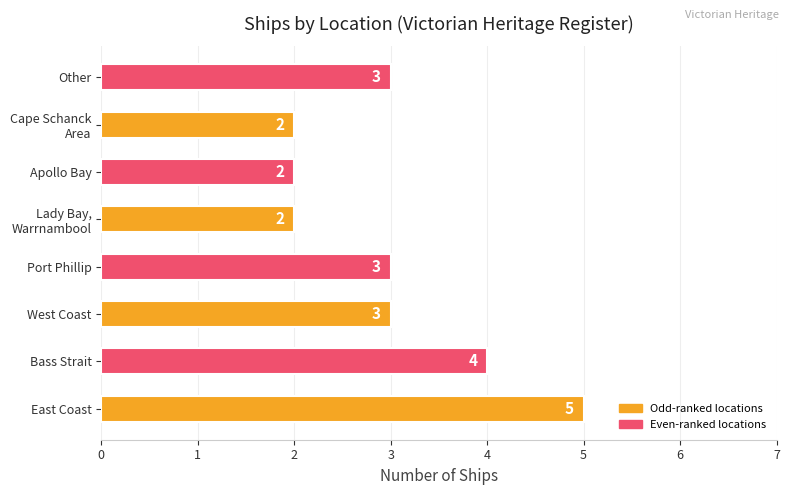

Is it true that the value at West Coast is 4?

False